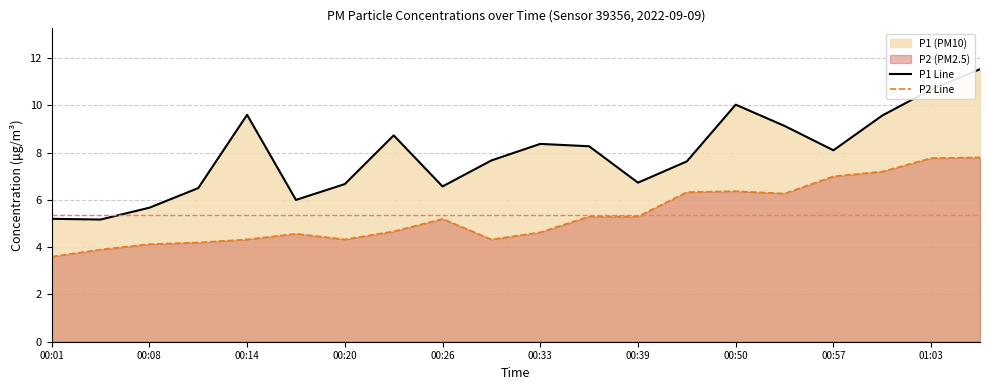

How many data points in P1 Line are less than 8?

10